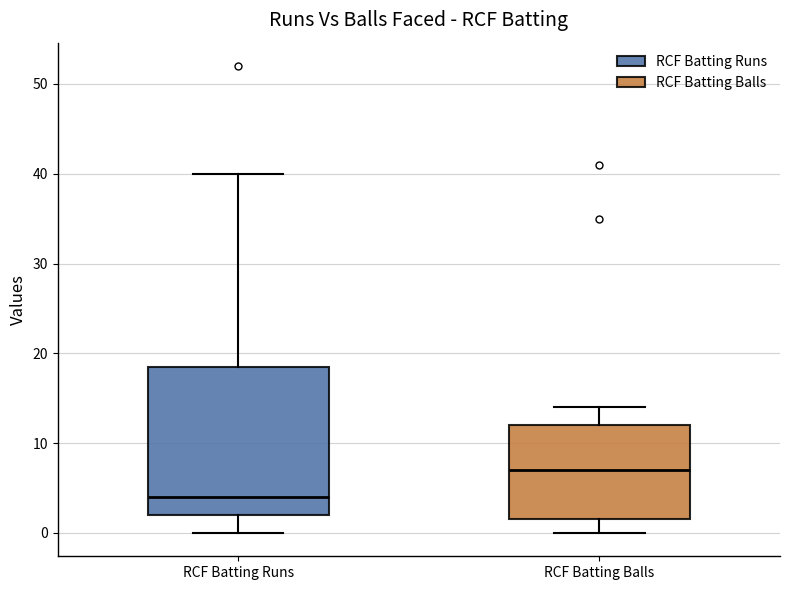

Comparing the boxes themselves (not the whiskers), which one is the tallest?

RCF Batting Runs